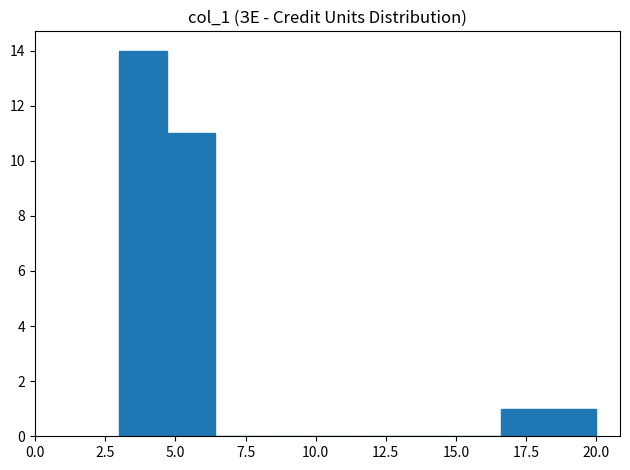

Read against the x-axis, roughly where is the centre of the tallest bar?

4.0